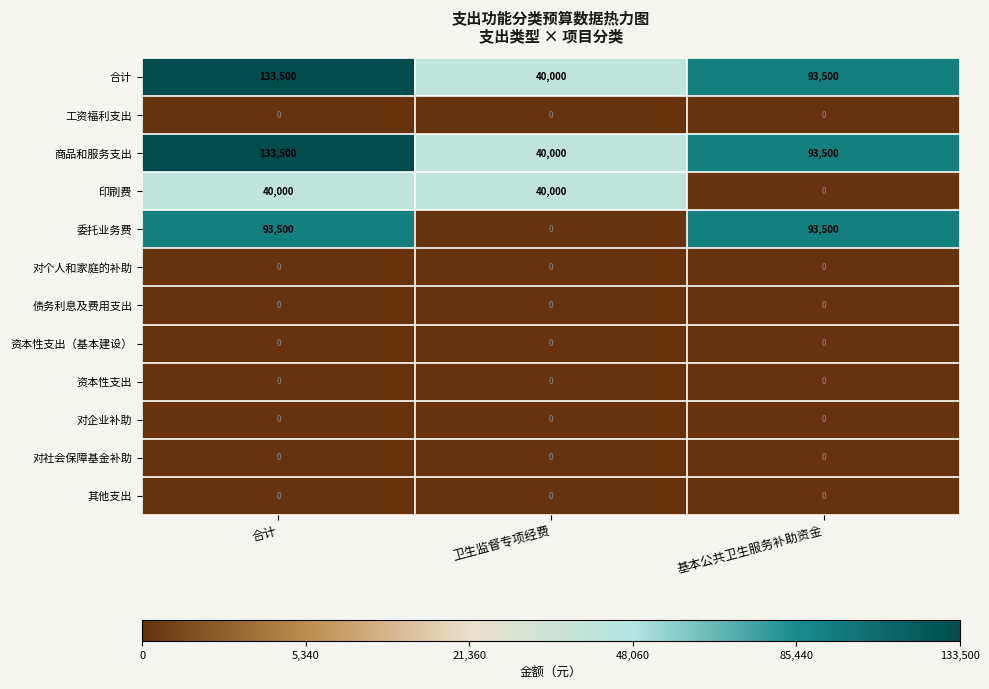

What is the spread (max minus min) of values at 基本公共卫生服务补助资金?

93500